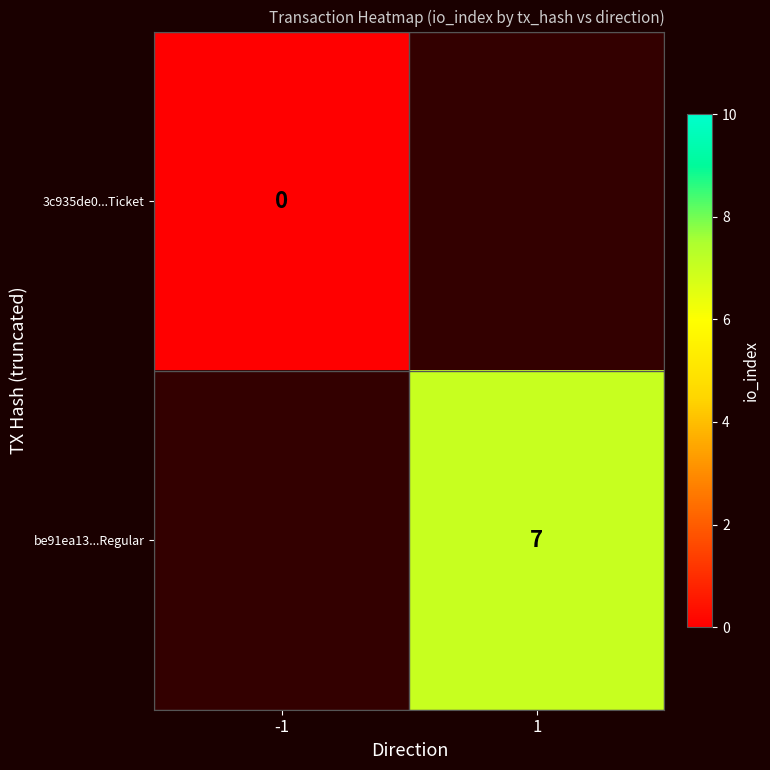

Between -1 and 1, which is larger?

1